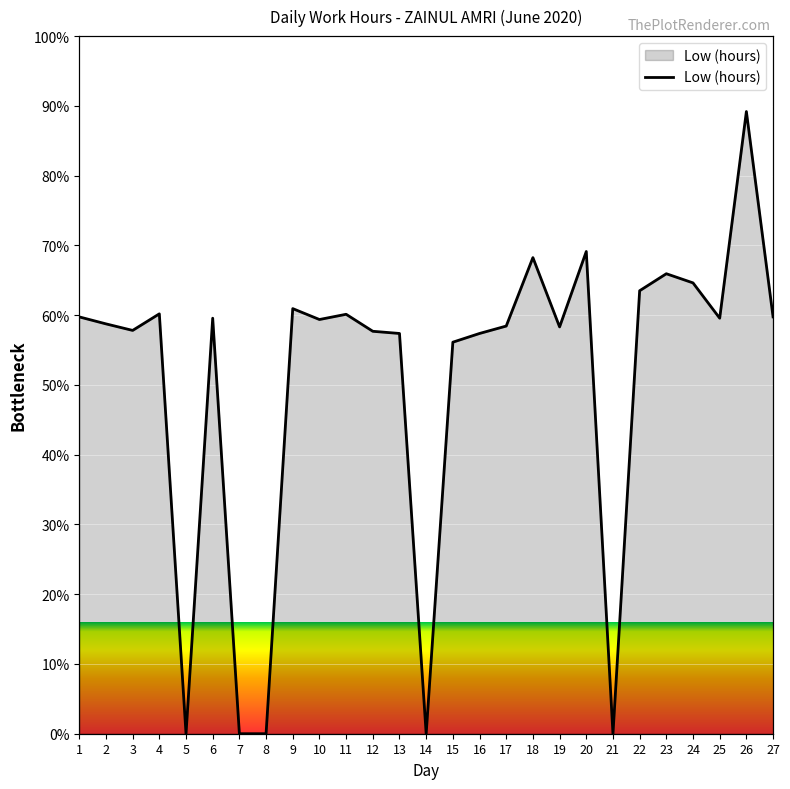

What is the value of the 20th point from the left?

69.1